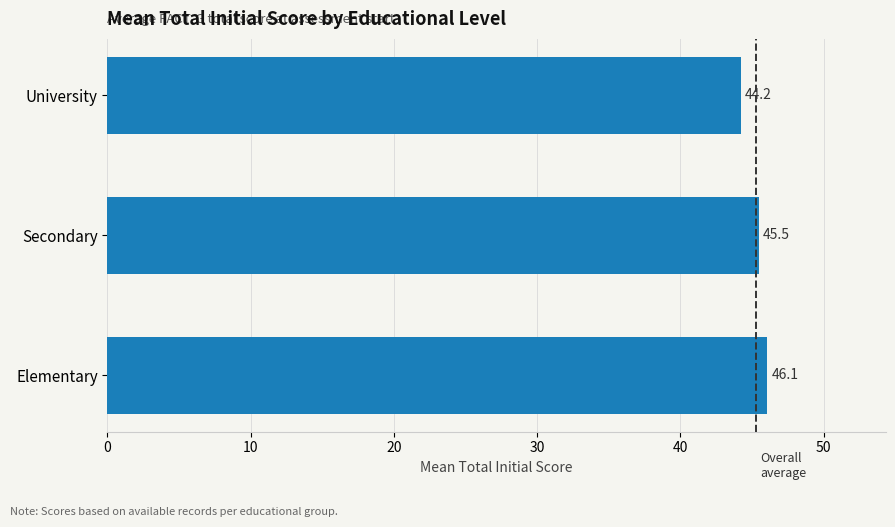

Reading top to bottom, transcribe all the data shown in this chart.

44.2	45.5	46.1